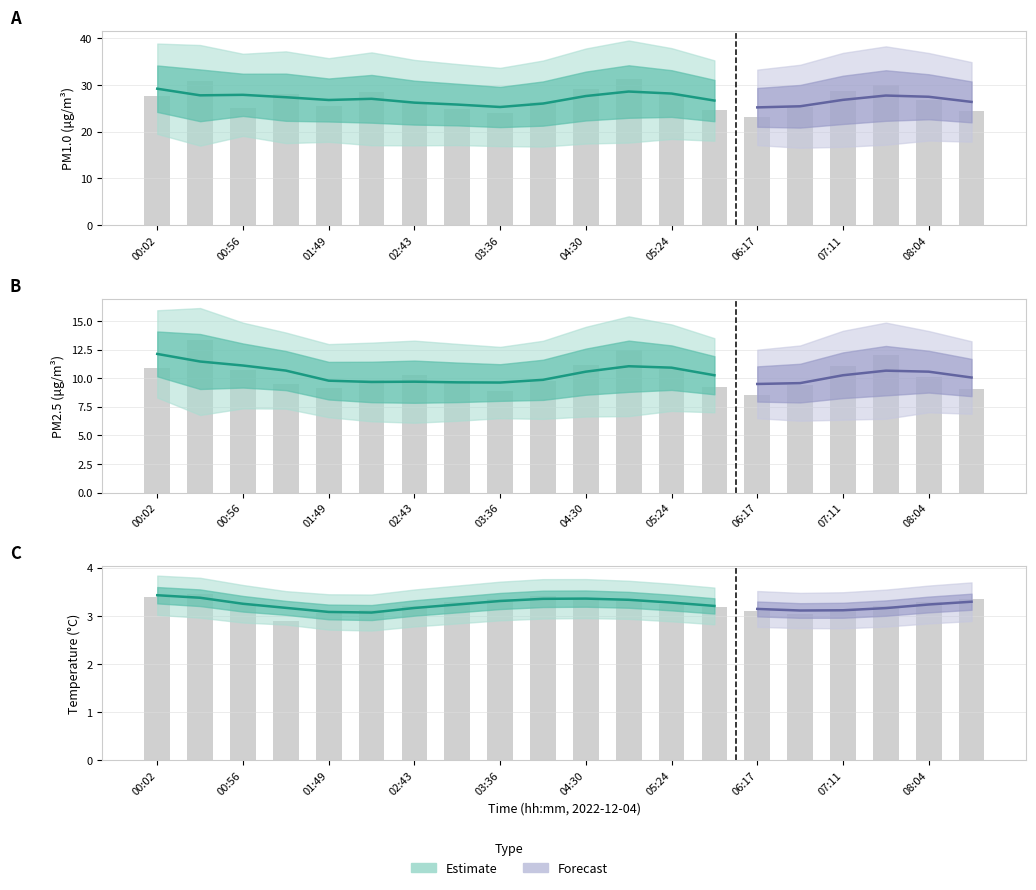

What is the approximate value of BME280_temperature at 04:57?

3.3